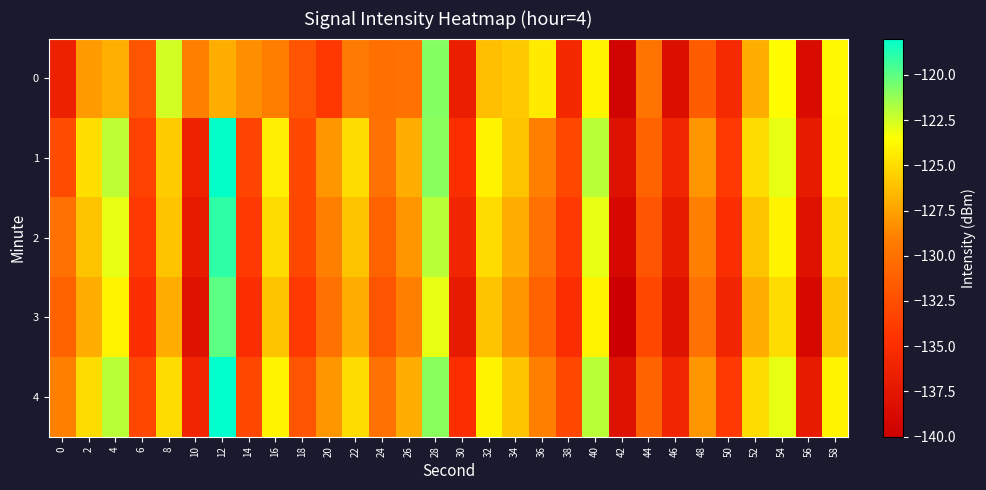

Reading left to right, extract all data points from this chart.

0: 0=-136.4	2=-127.8	4=-126.9	6=-132.0	8=-122.5	10=-129.0	12=-127.0	14=-128.3	16=-129.1	18=-132.0	20=-134.2	22=-129.4	24=-130.1	26=-130.0	28=-120.9	30=-136.5	32=-126.2	34=-125.8	36=-124.4	38=-135.5	40=-123.9	42=-139.5	44=-129.9	46=-138.3	48=-131.5	50=-135.4	52=-127.0	54=-123.6	56=-138.6	58=-123.8
1: 0=-132.7	2=-124.9	4=-122.1	6=-133.4	8=-125.7	10=-136.3	12=-118.1	14=-133.3	16=-124.1	18=-132.9	20=-128.0	22=-125.0	24=-130.0	26=-127.0	28=-121.0	30=-135.0	32=-124.0	34=-126.0	36=-129.0	38=-133.0	40=-122.0	42=-138.0	44=-131.0	46=-136.0	48=-128.0	50=-134.0	52=-125.0	54=-123.0	56=-137.0	58=-124.0
2: 0=-130.0	2=-126.0	4=-123.0	6=-134.0	8=-126.0	10=-137.0	12=-119.0	14=-134.0	16=-125.0	18=-133.0	20=-129.0	22=-126.0	24=-131.0	26=-128.0	28=-122.0	30=-136.0	32=-125.0	34=-127.0	36=-130.0	38=-134.0	40=-123.0	42=-139.0	44=-132.0	46=-137.0	48=-129.0	50=-135.0	52=-126.0	54=-124.0	56=-138.0	58=-125.0
3: 0=-131.0	2=-127.0	4=-124.0	6=-135.0	8=-127.0	10=-138.0	12=-120.0	14=-135.0	16=-126.0	18=-134.0	20=-130.0	22=-127.0	24=-132.0	26=-129.0	28=-123.0	30=-137.0	32=-126.0	34=-128.0	36=-131.0	38=-135.0	40=-124.0	42=-140.0	44=-133.0	46=-138.0	48=-130.0	50=-136.0	52=-127.0	54=-125.0	56=-139.0	58=-126.0
4: 0=-129.0	2=-125.0	4=-122.0	6=-133.0	8=-125.0	10=-136.0	12=-118.0	14=-133.0	16=-124.0	18=-132.0	20=-128.0	22=-125.0	24=-130.0	26=-127.0	28=-121.0	30=-135.0	32=-124.0	34=-126.0	36=-129.0	38=-133.0	40=-122.0	42=-138.0	44=-131.0	46=-136.0	48=-128.0	50=-134.0	52=-125.0	54=-123.0	56=-137.0	58=-124.0